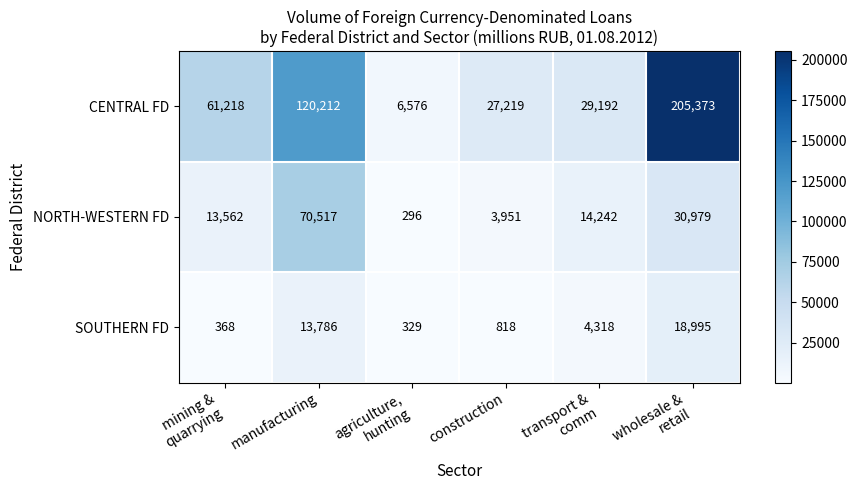

Count the number of categories in the chart.

6